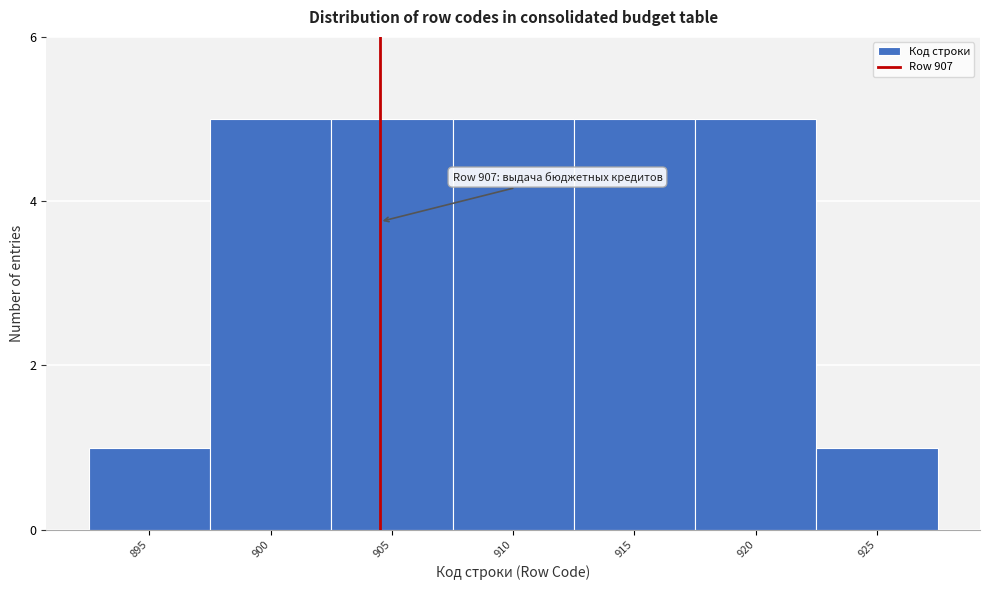

Reading left to right, transcribe all the data shown in this chart.

1	5	5	5	5	5	1